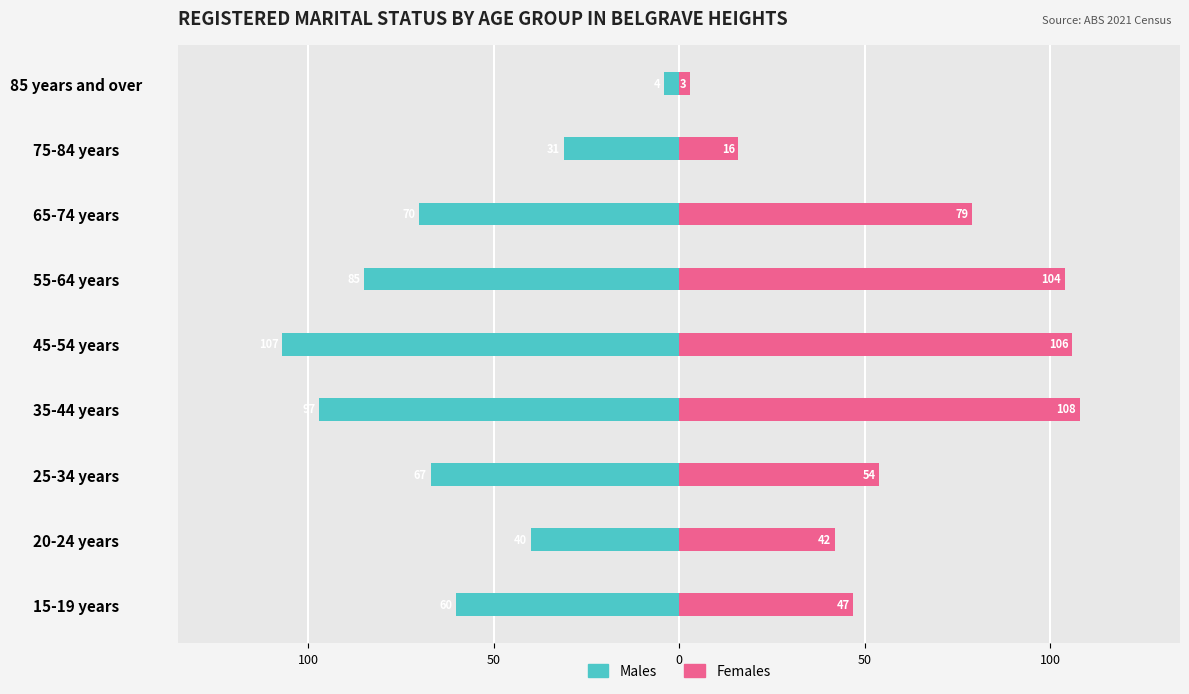

What are all the series names shown in the legend?

Males, Females